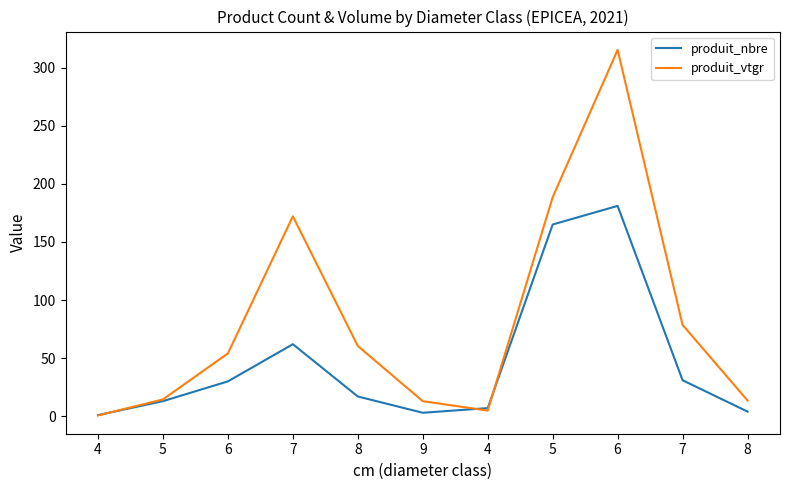

What are all the series names shown in the legend?

produit_nbre, produit_vtgr